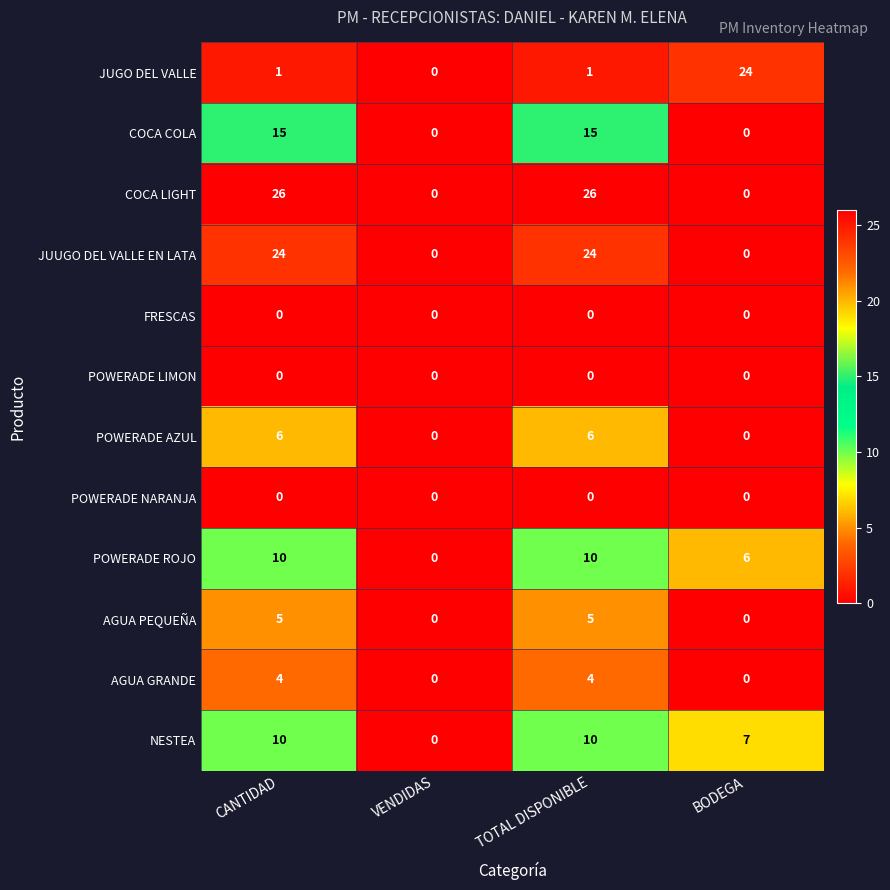

The COCA COLA series shows 0 at BODEGA. True or false?

True